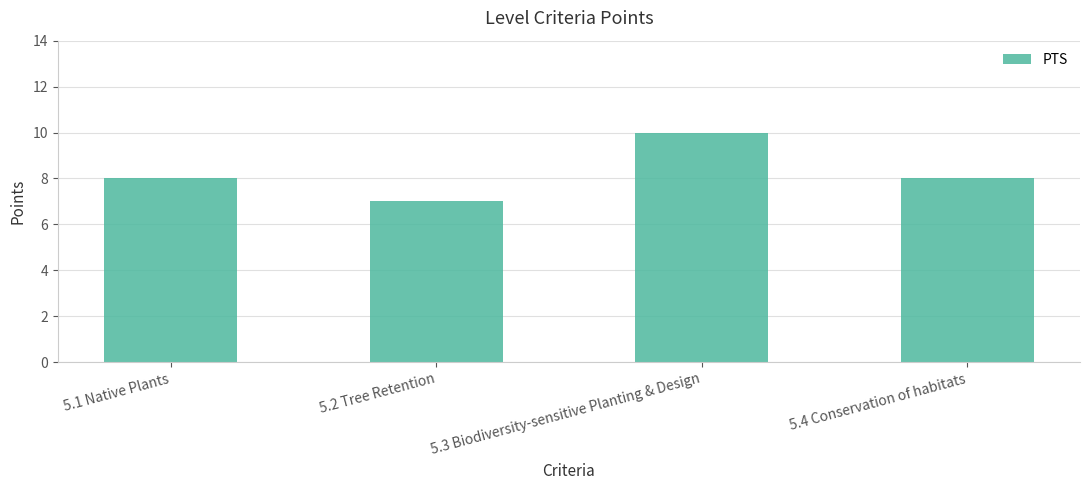

What is the difference between the values at 5.2 Tree Retention and 5.3 Biodiversity-sensitive Planting & Design?

3